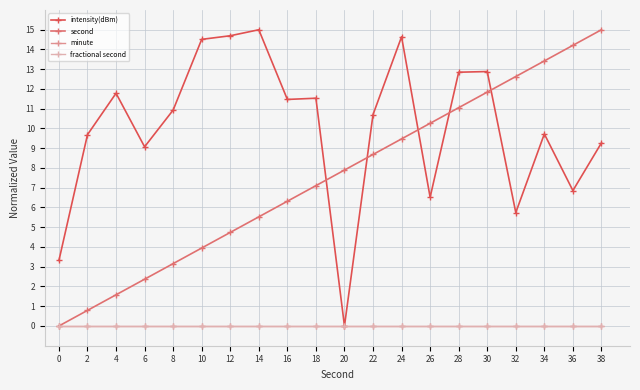

What is the total value across all series at 0?

3.3